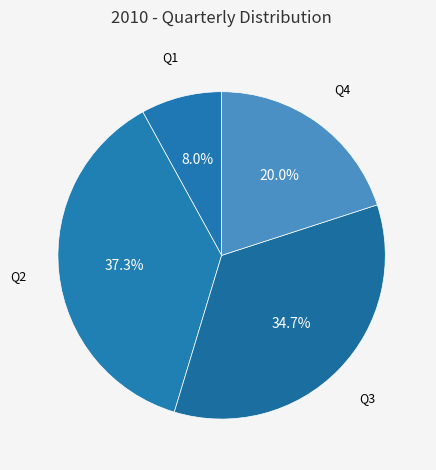

What is the smallest slice in the pie chart?

Q1